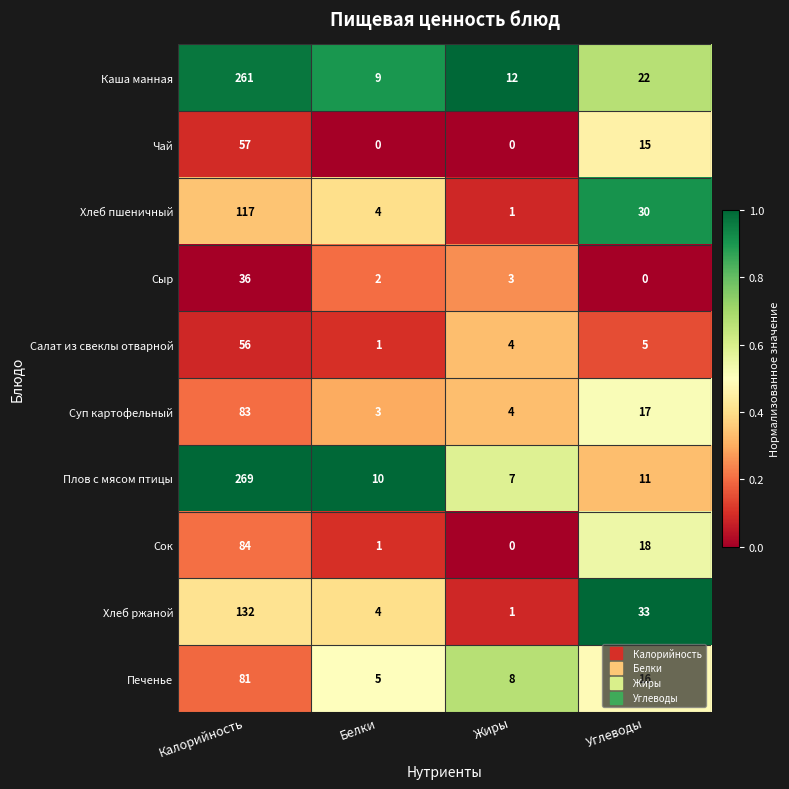

What value does the Салат из свеклы отварной series have at Углеводы?

5